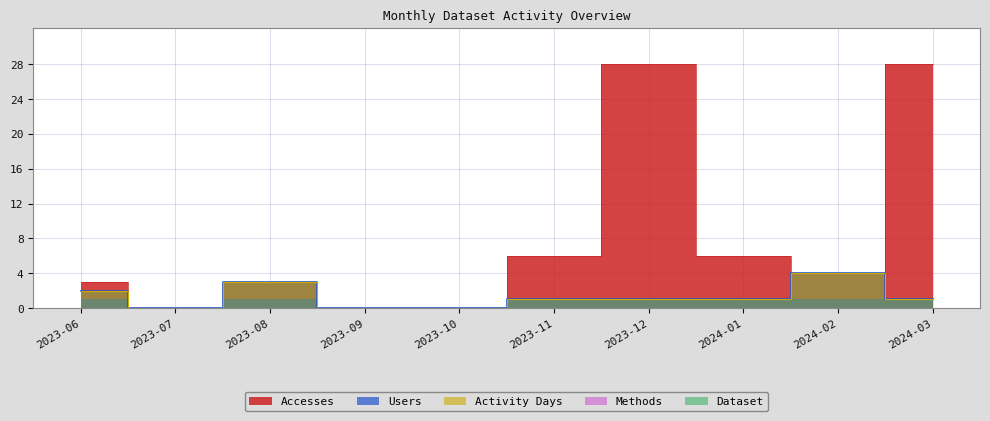

At which category does Users reach its first local peak?

2023-08